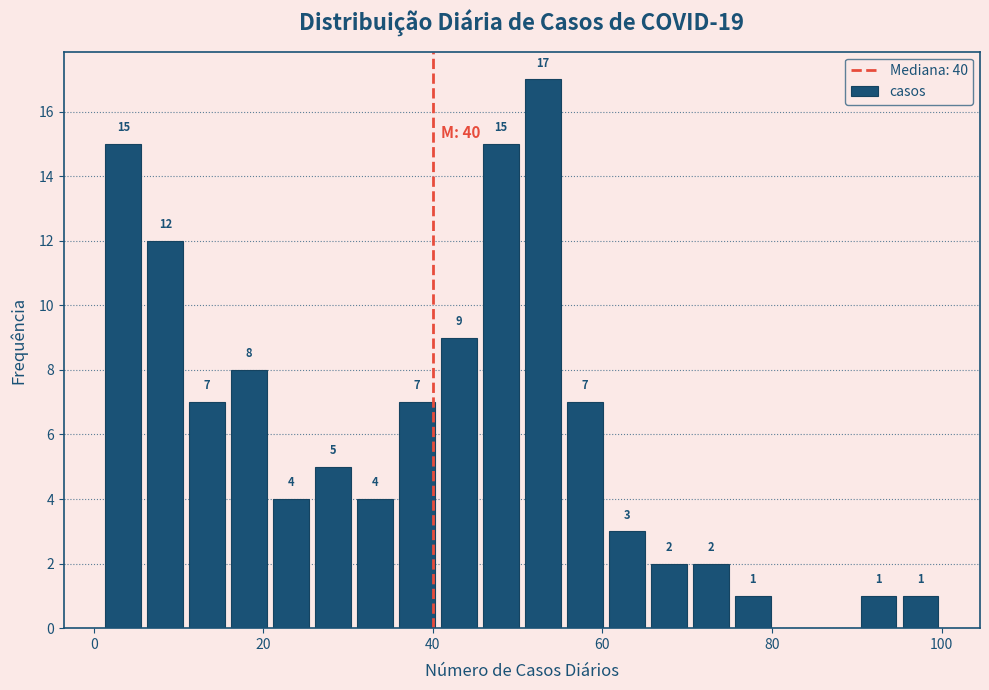

Read against the x-axis, roughly where is the centre of the tallest bar?

52